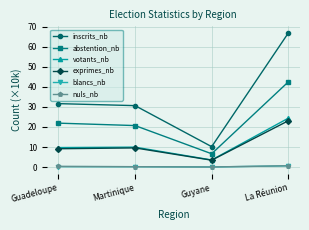

Which category has the lowest value in the inscrits_nb series?

Guyane